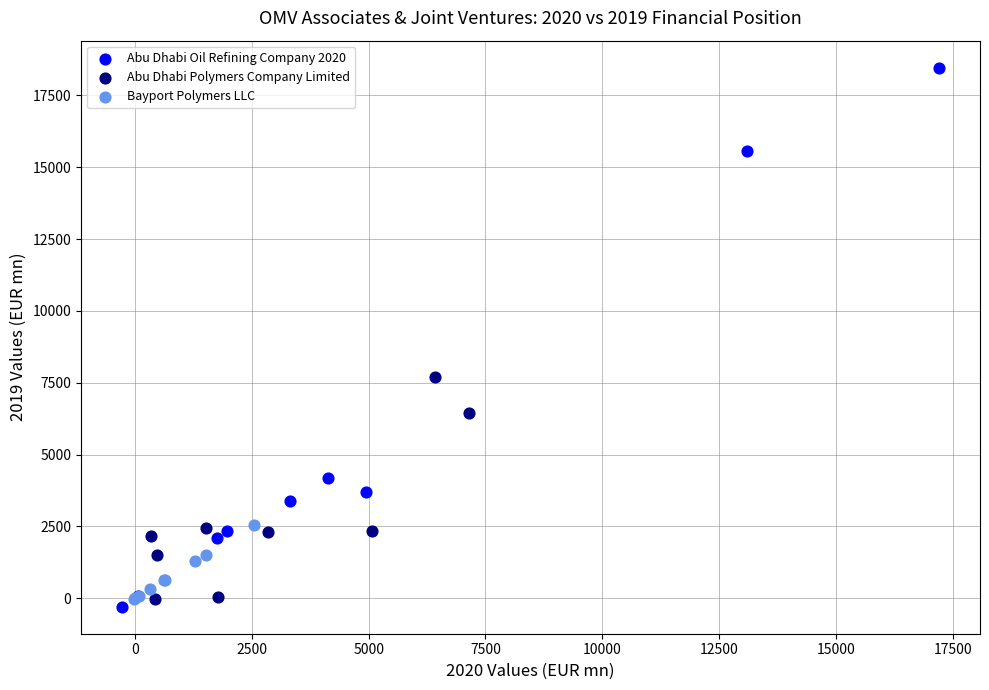

Which series contains the highest Y value?

Abu Dhabi Oil Refining Company 2020